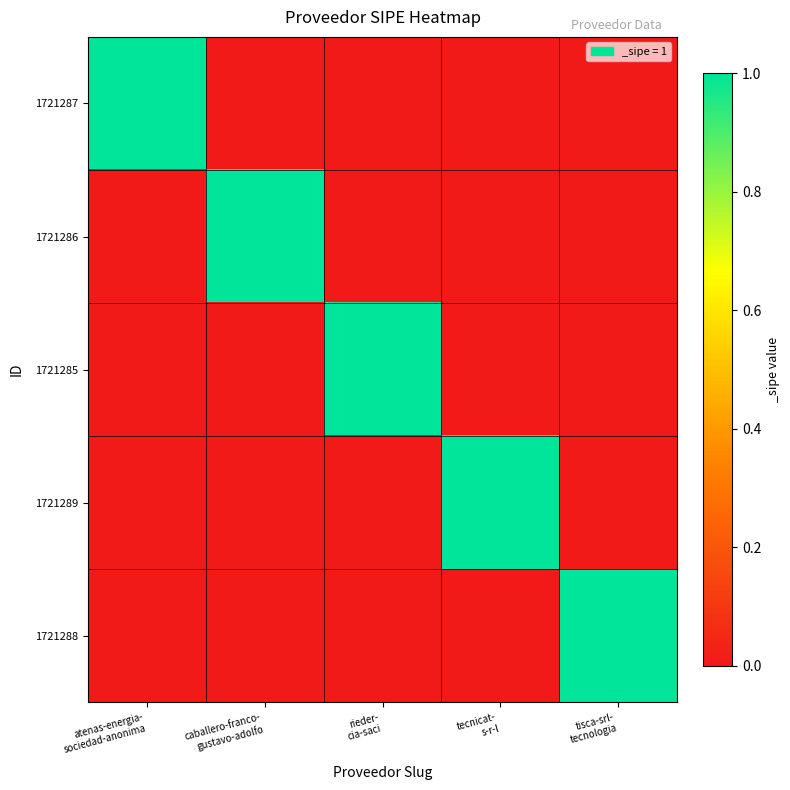

Which series has the widest spread of values?

1721287